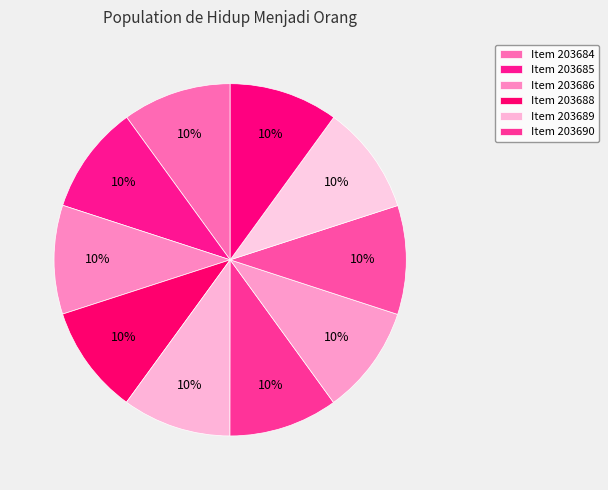

Is there a majority slice in this chart?

No